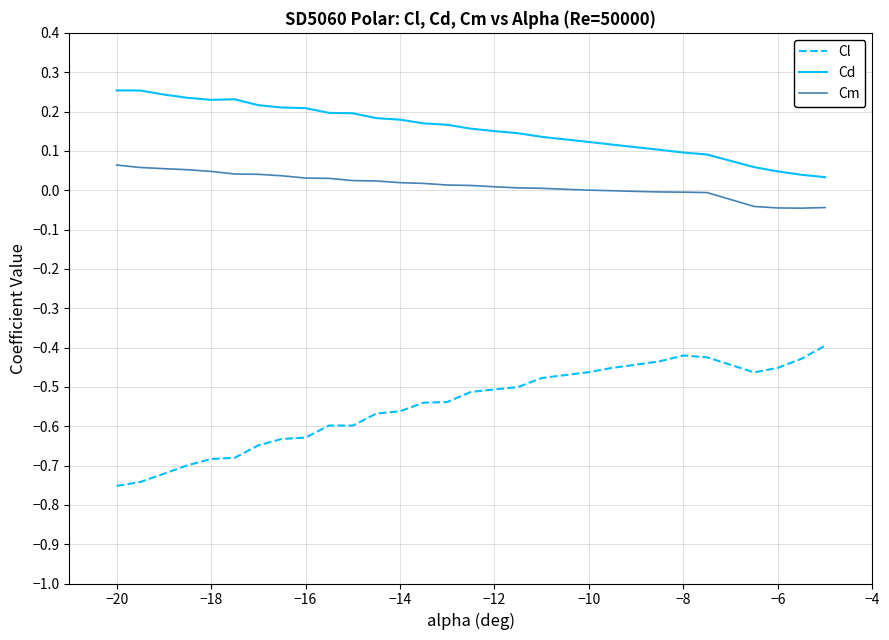

List the series in order of their overall mean, highest first.

Cd, Cm, Cl